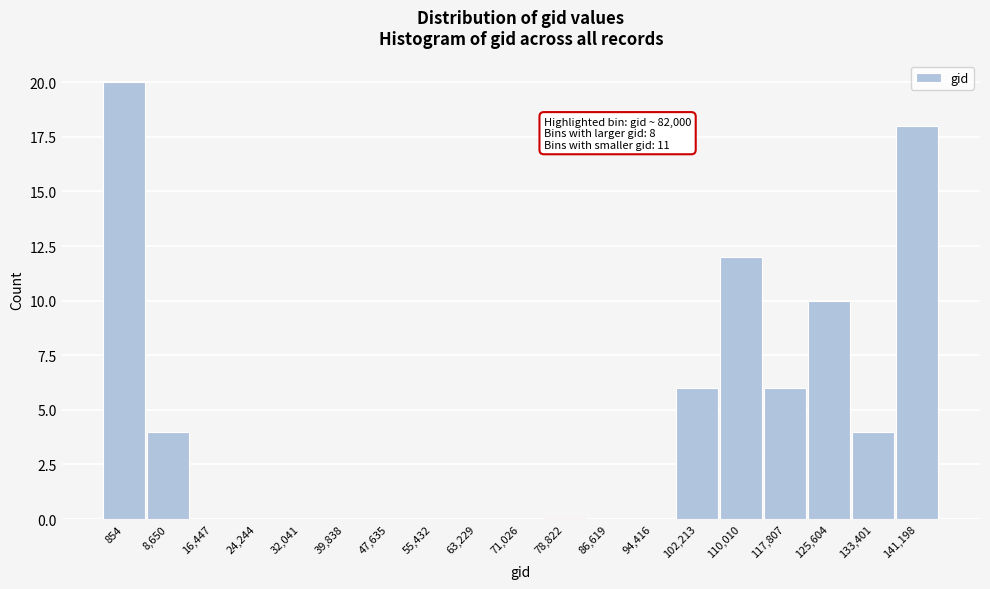

Reading left to right, what are all the values shown in this chart?

854=20	8,650=4	16,447=0	24,244=0	32,041=0	39,838=0	47,635=0	55,432=0	63,229=0	71,026=0	78,822=0	86,619=0	94,416=0	102,213=6	110,010=12	117,807=6	125,604=10	133,401=4	141,198=18